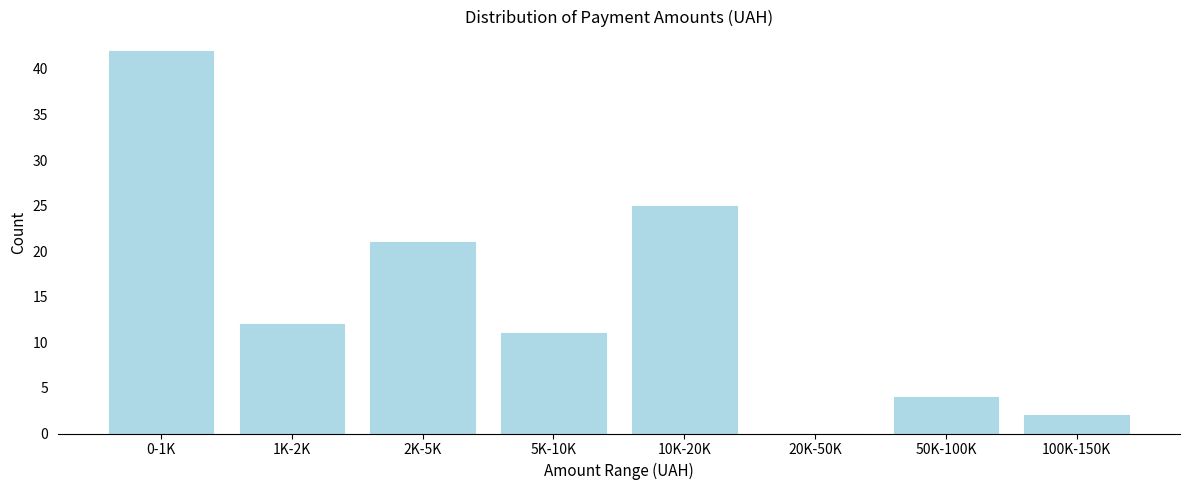

Reading left to right, extract all data points from this chart.

0-1K=42	1K-2K=12	2K-5K=21	5K-10K=11	10K-20K=25	20K-50K=0	50K-100K=4	100K-150K=2